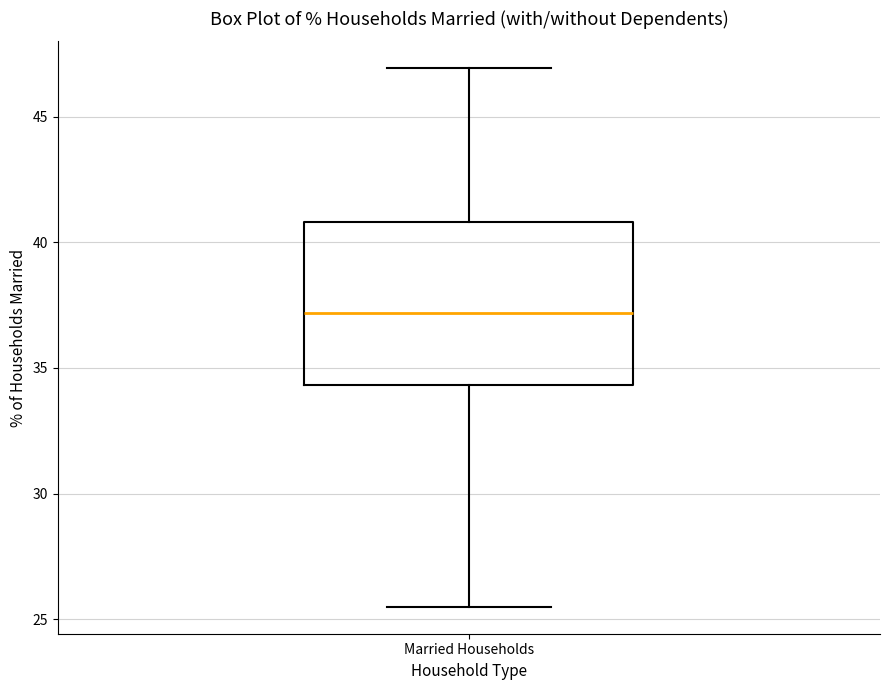

Transcribe this box plot: give where the median line is, the range the box spans, and where the two whiskers end, as read against the y-axis. The values are not printed on the chart, so give them approximately, as read against the axis.

median 37.0, box 34.5 to 41.0, whiskers 25.5 to 47.0